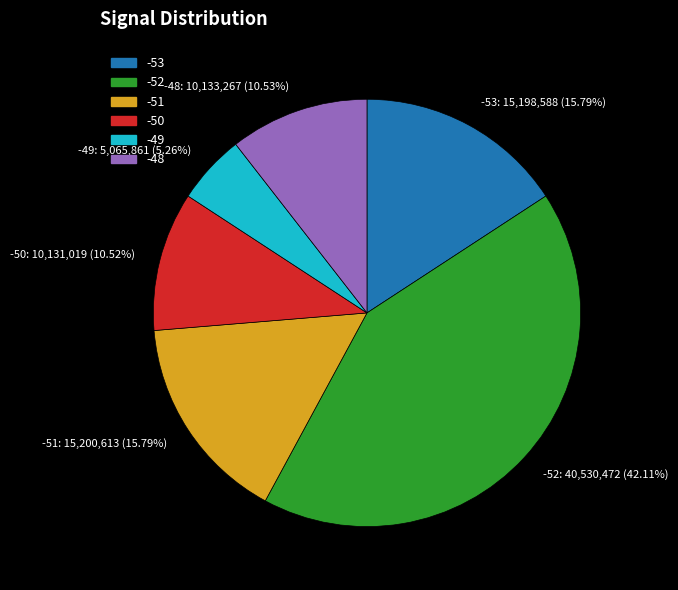

Is there any slice that represents more than half of the pie?

No